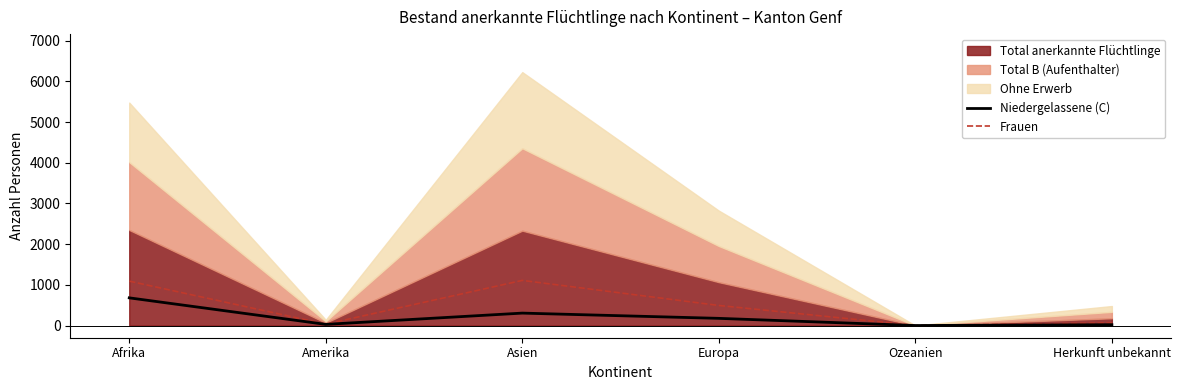

What is the sum of all Niedergelassene (C) values?

1209